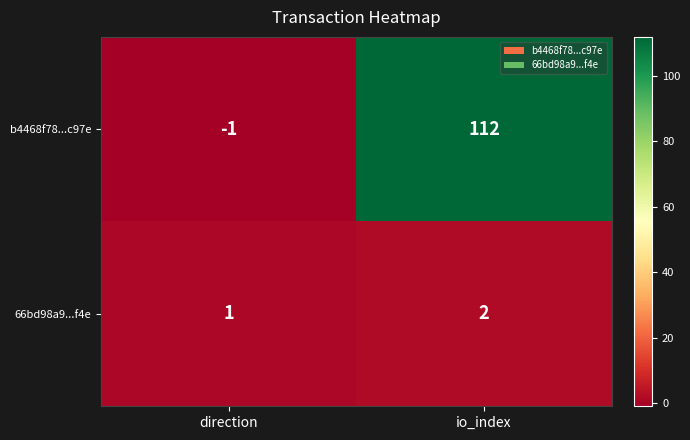

What is the sum of all 66bd98a9...f4e values?

3